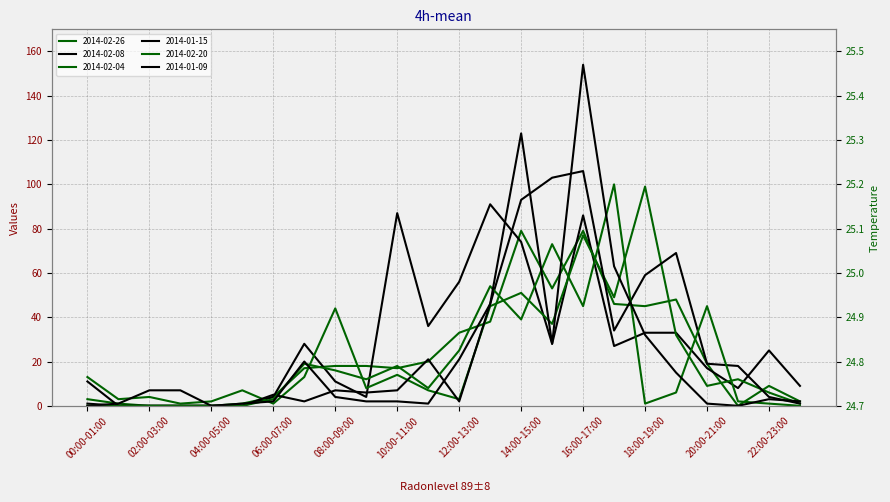

Which category has the lowest value in the 2014-01-09 series?

00:00-01:00